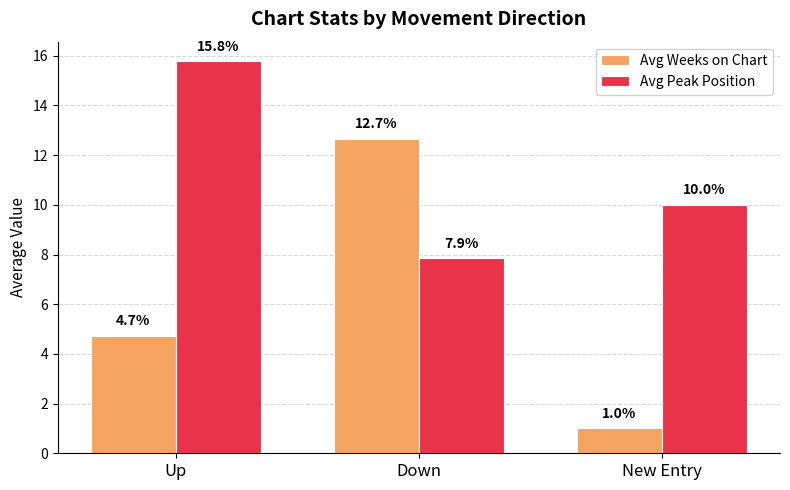

What is the greatest value displayed?

15.8